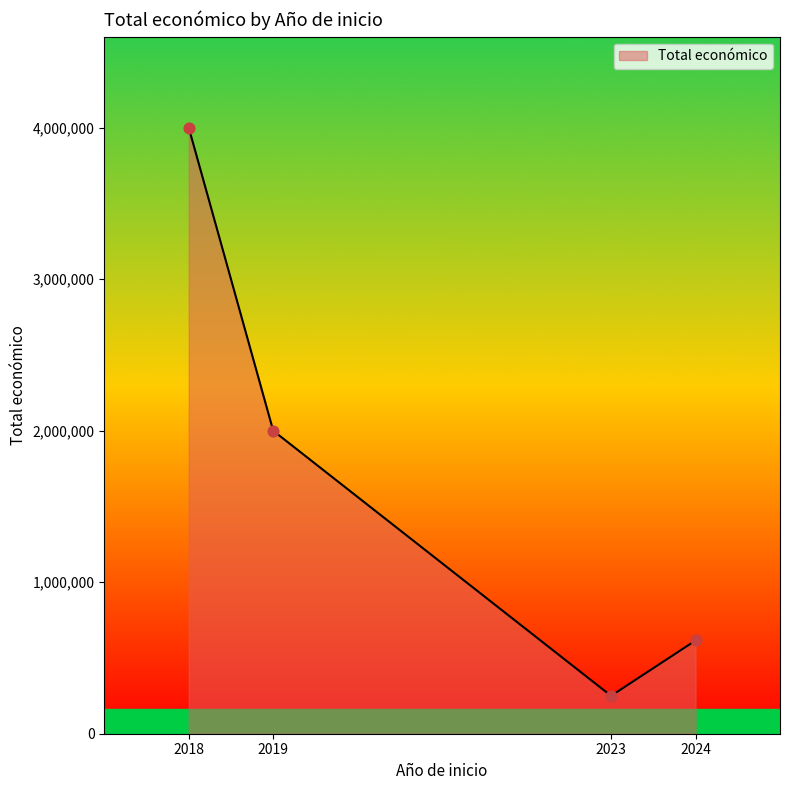

What is the change in value from 2019 to 2023?

-1749580